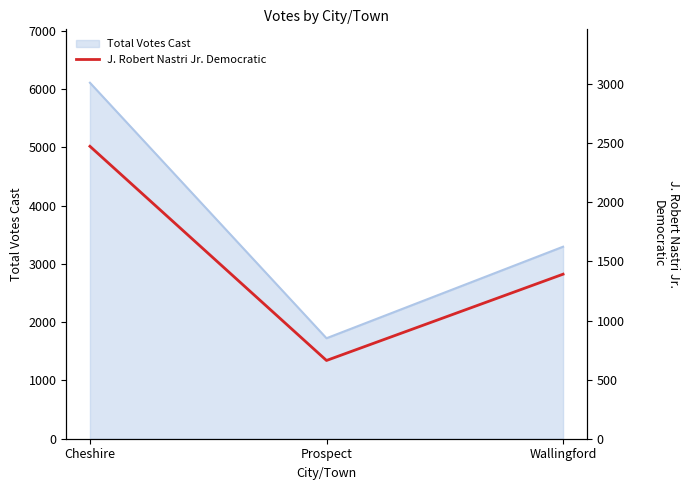

Where is the data nearest to the value 1568?

Wallingford